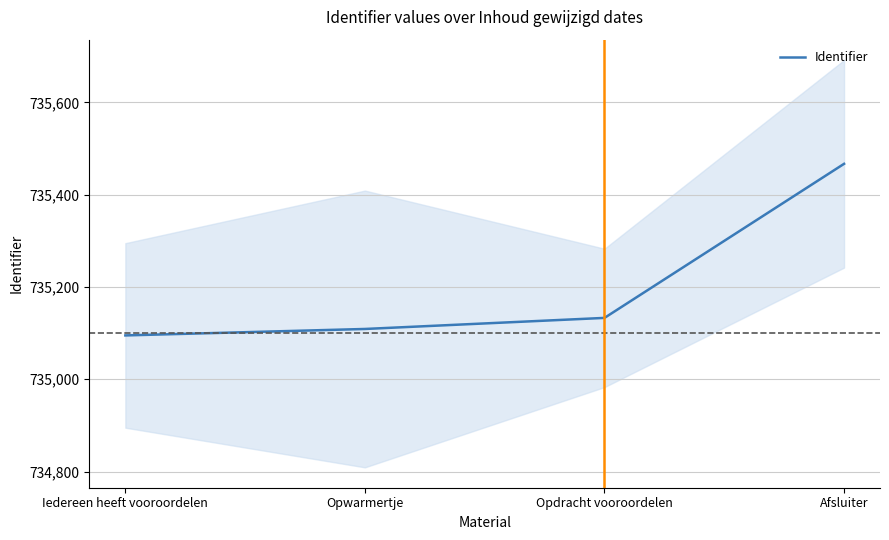

What is the approximate value at Opwarmertje, to the nearest 50?

735100